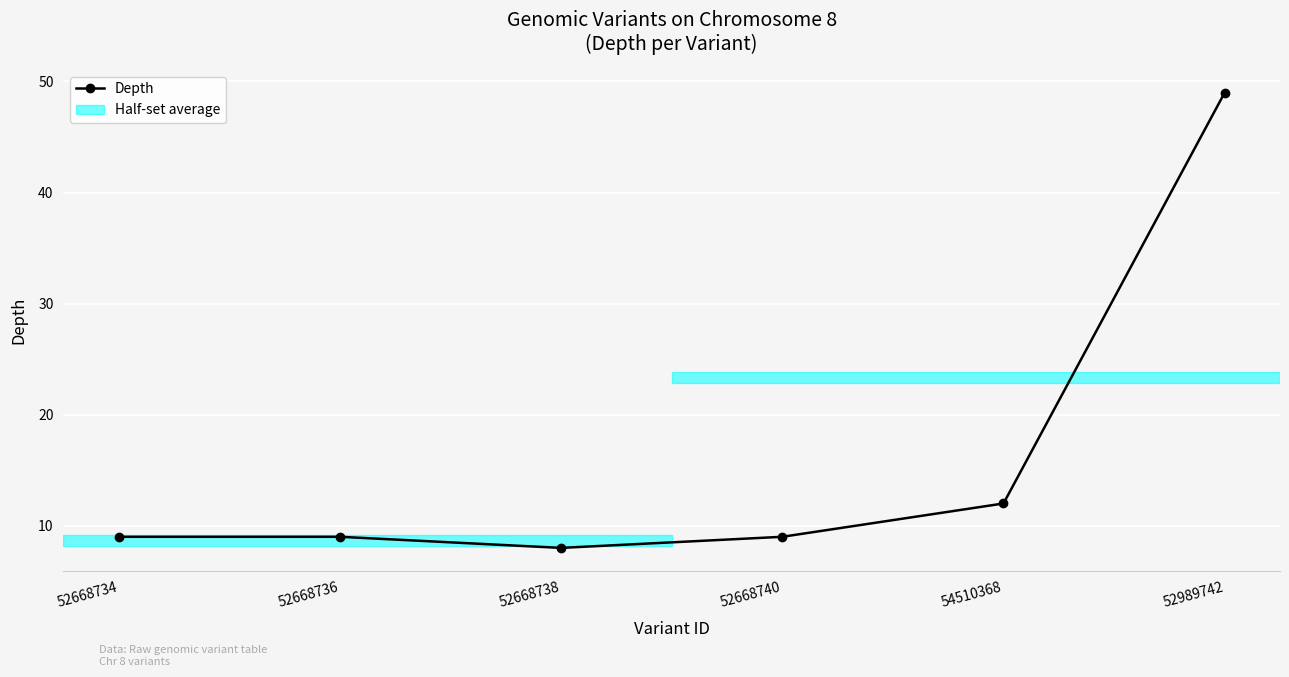

What is the label of the 5th point from the right?

52668736